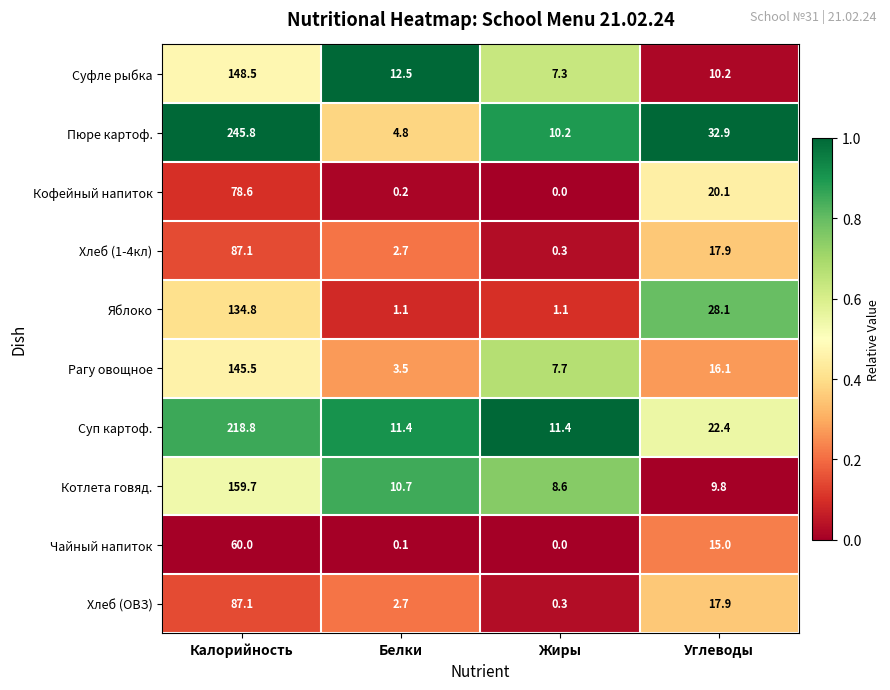

The value of Чайный напиток at Углеводы is 15.0. True or false?

True